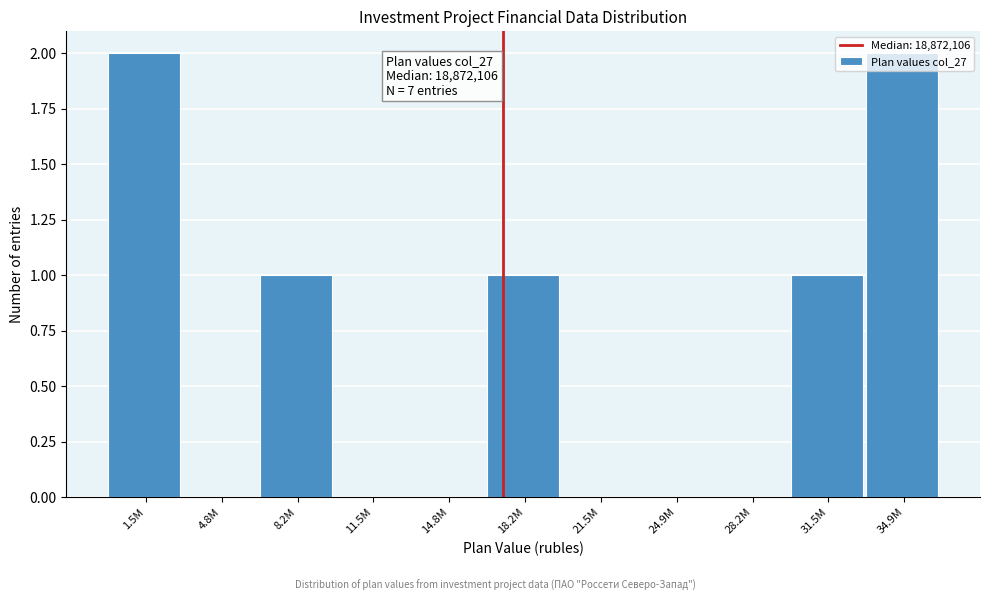

True or false: the data shows 0 at 14.8M.

True